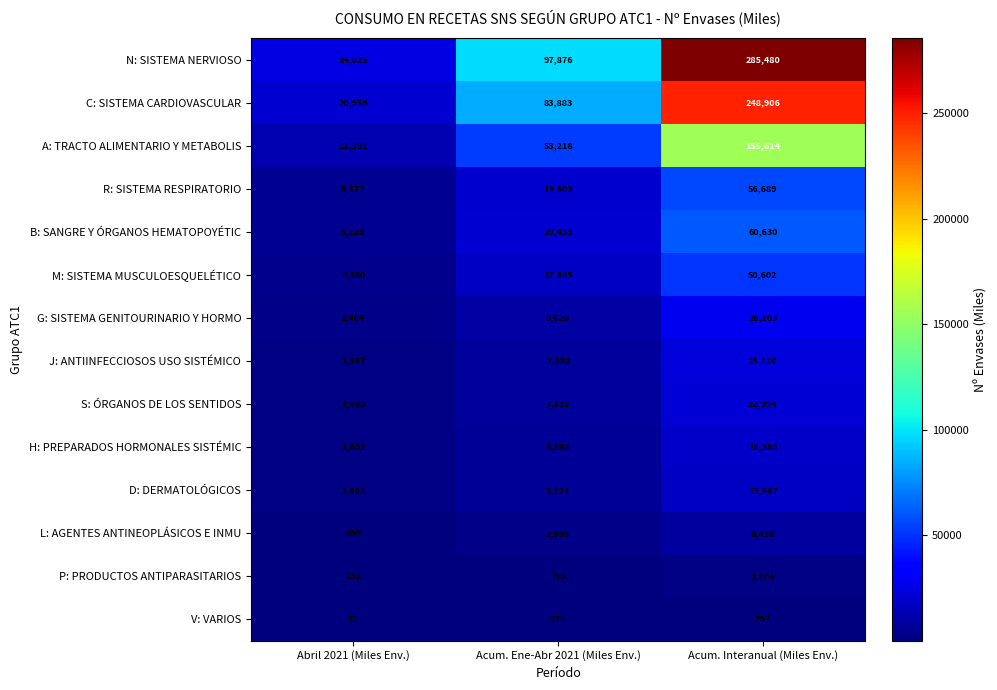

Between Abril 2021 (Miles Env.) and Acum. Ene-Abr 2021 (Miles Env.), which series saw the biggest shift?

N: SISTEMA NERVIOSO